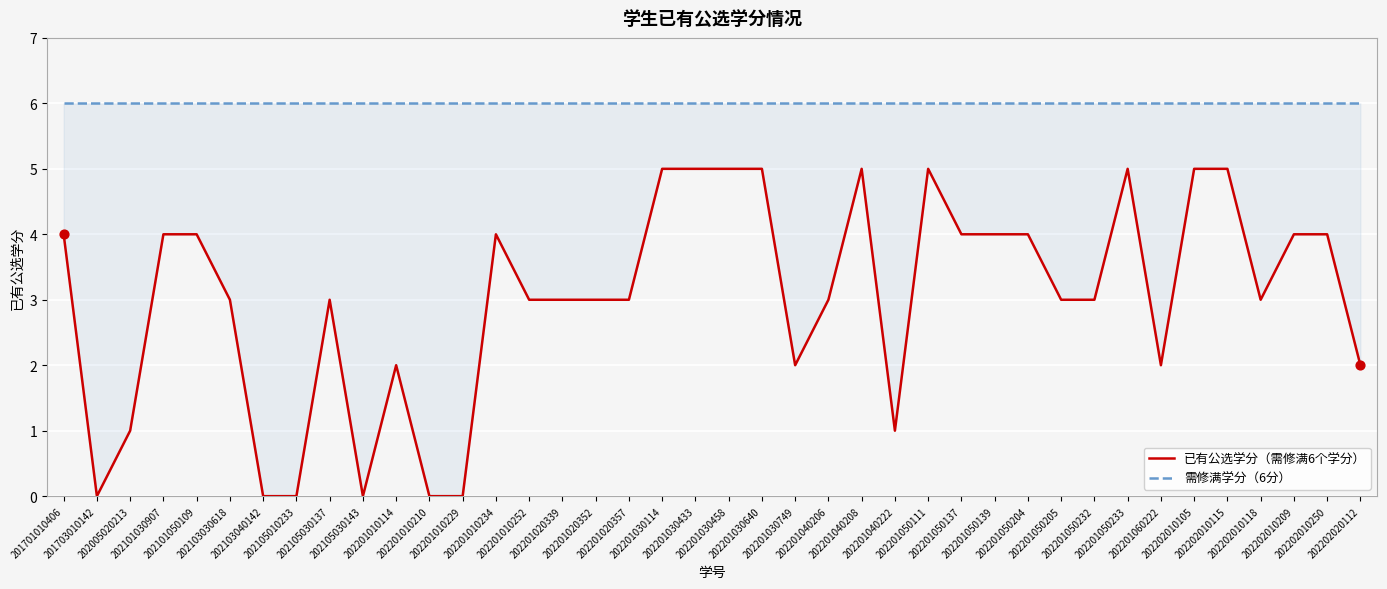

Which series contains the highest Y value?

需修满学分（6分）